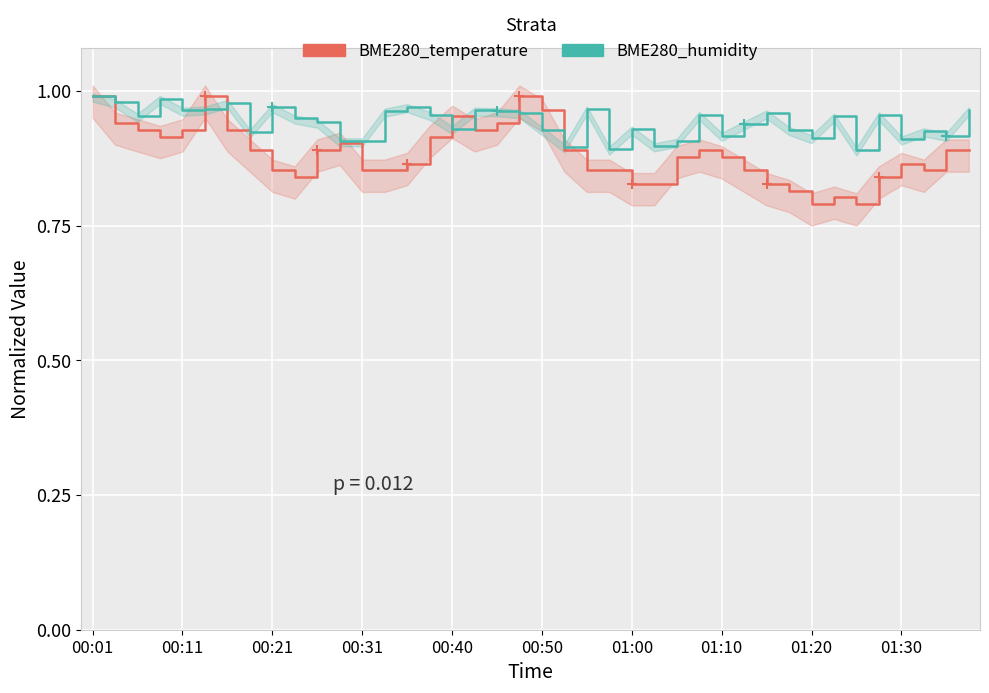

The BME280_humidity series shows 0.6 at 39. True or false?

False